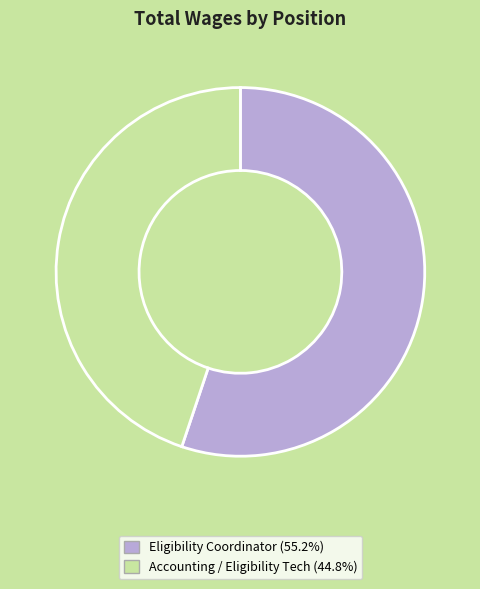

Does any single category account for the majority?

Yes